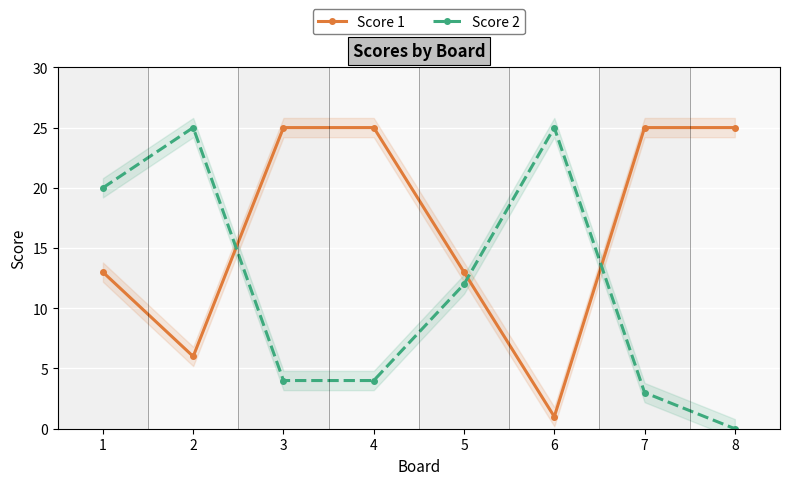

Reading left to right, what are all the values shown in this chart?

Score 1: 13	6	25	25	13	1	25	25
Score 2: 20	25	4	4	12	25	3	0